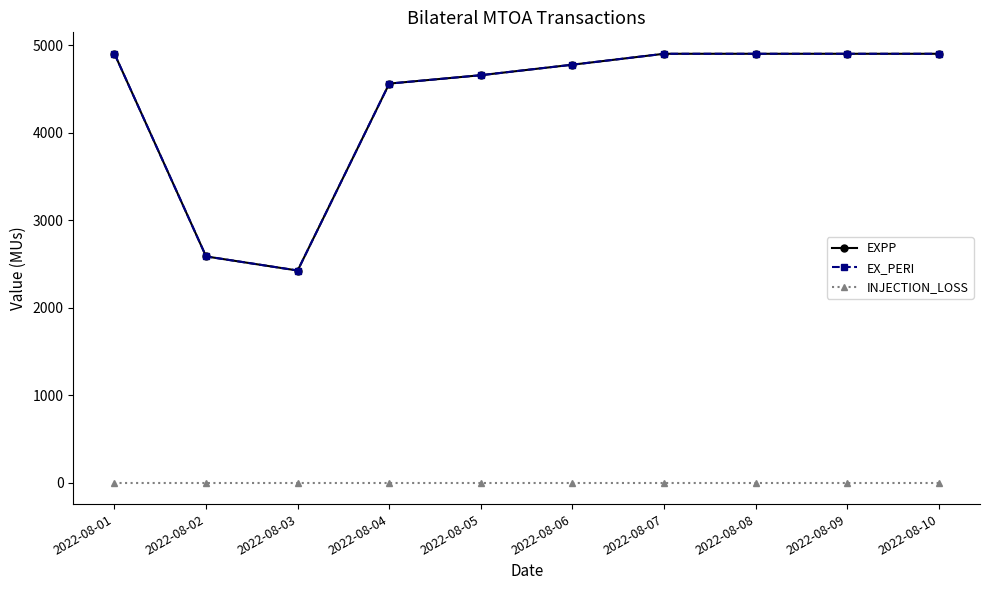

At which label does EXPP reach its peak?

2022-08-01